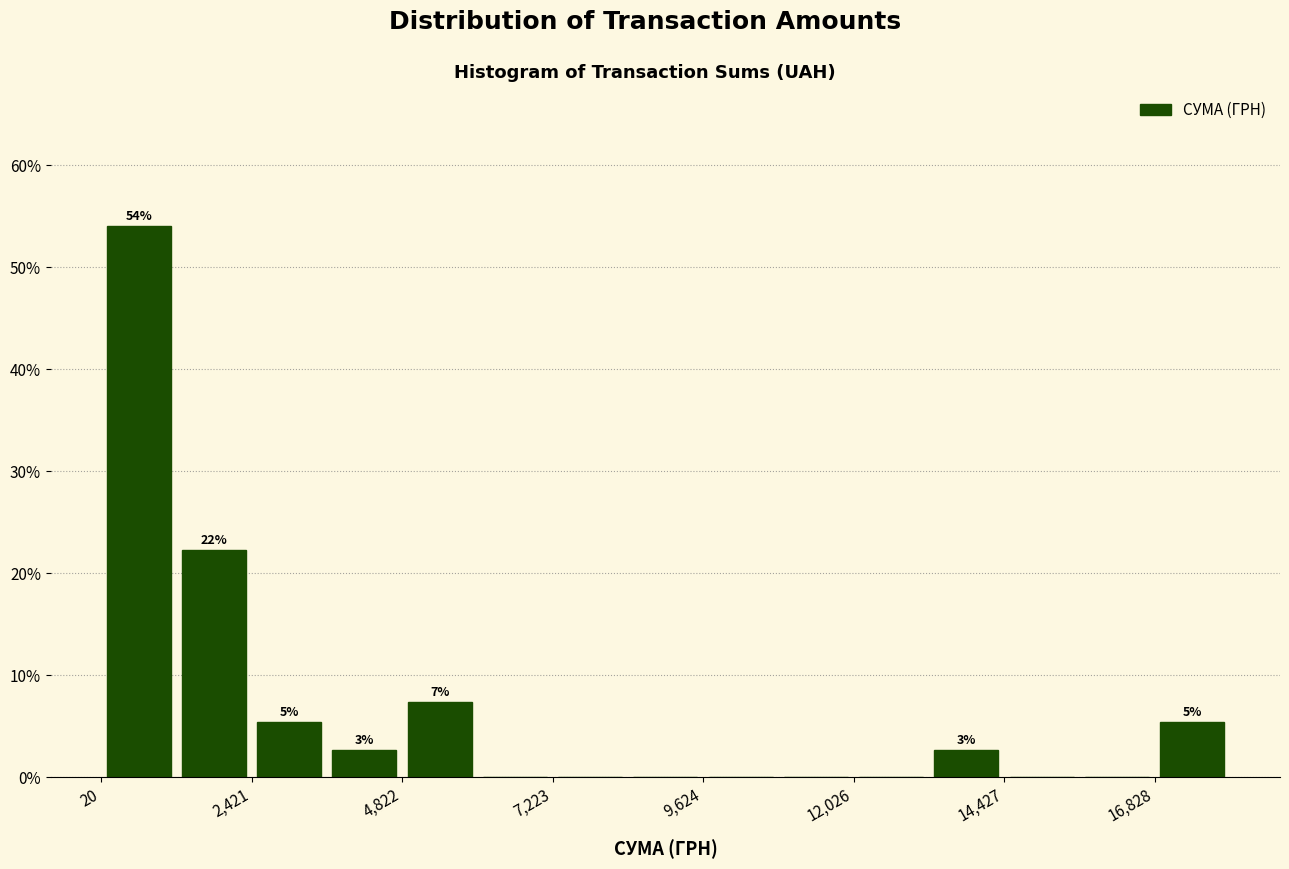

Read against the x-axis, roughly where is the centre of the tallest bar?

500